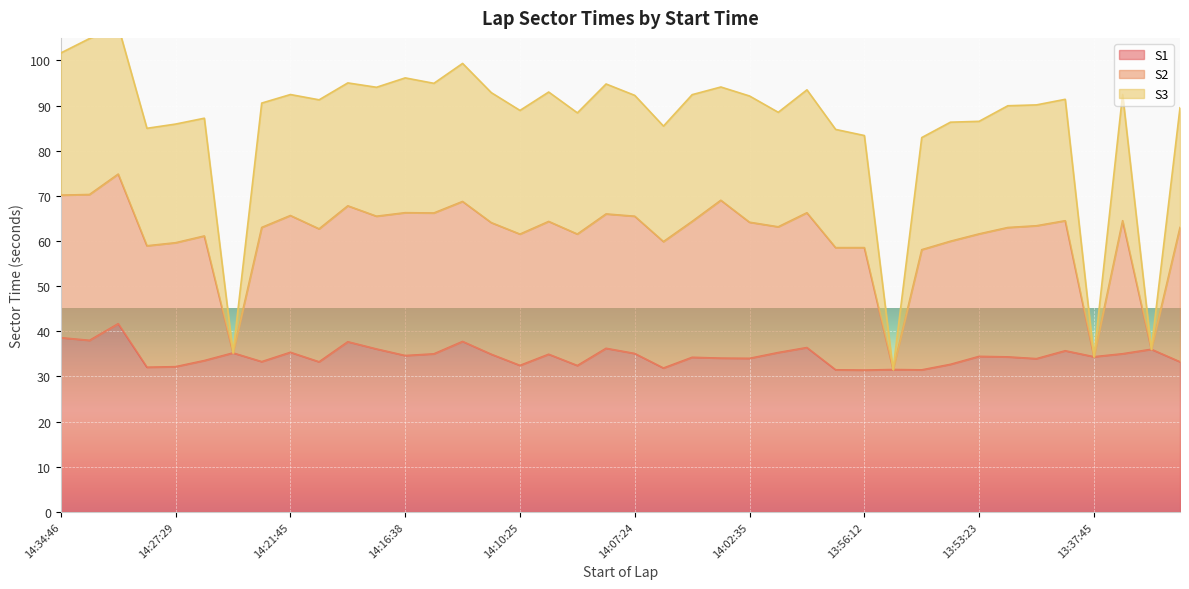

True or false: S1 has more than 2 points higher than both neighbors.

True